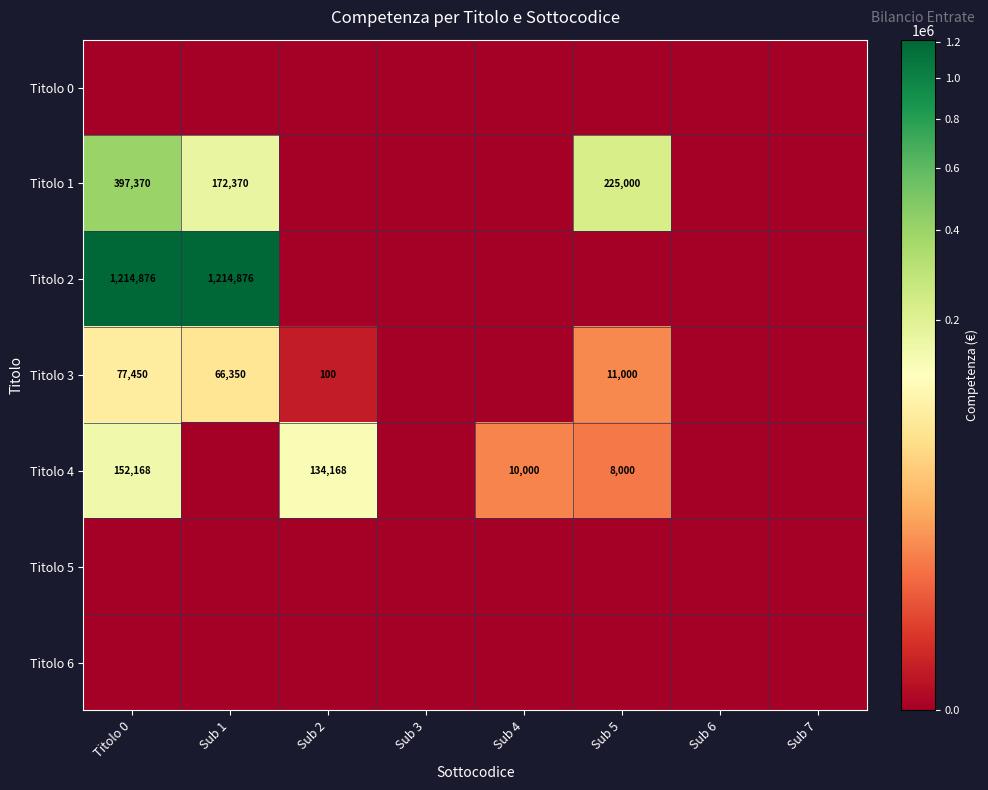

True or false: Titolo 3 has a value of 77450 at Titolo 0.

True